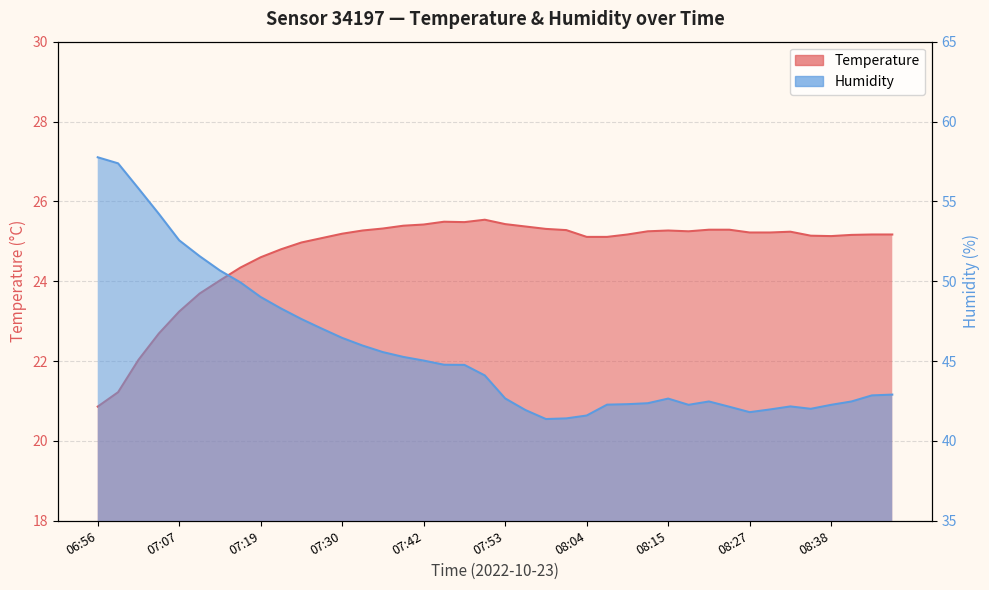

What is the value of the Temperature point at the 19th from the left?

25.5